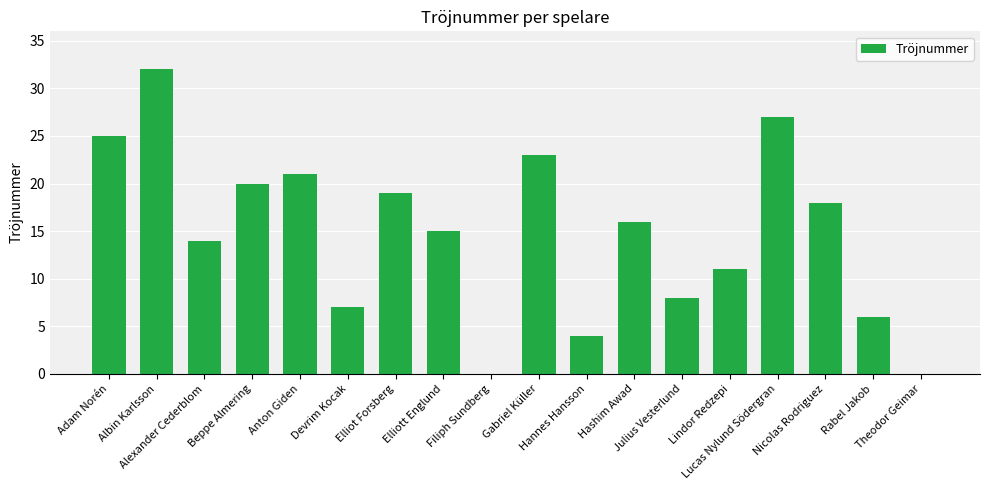

Between Hannes Hansson and Beppe Almering, which is larger?

Beppe Almering